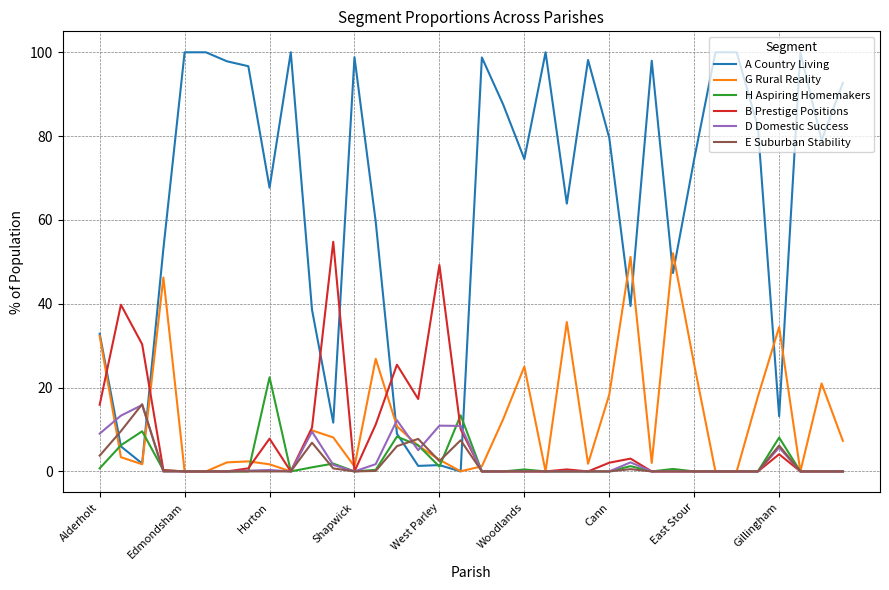

How many intersections are there between E Suburban Stability and A Country Living?

4